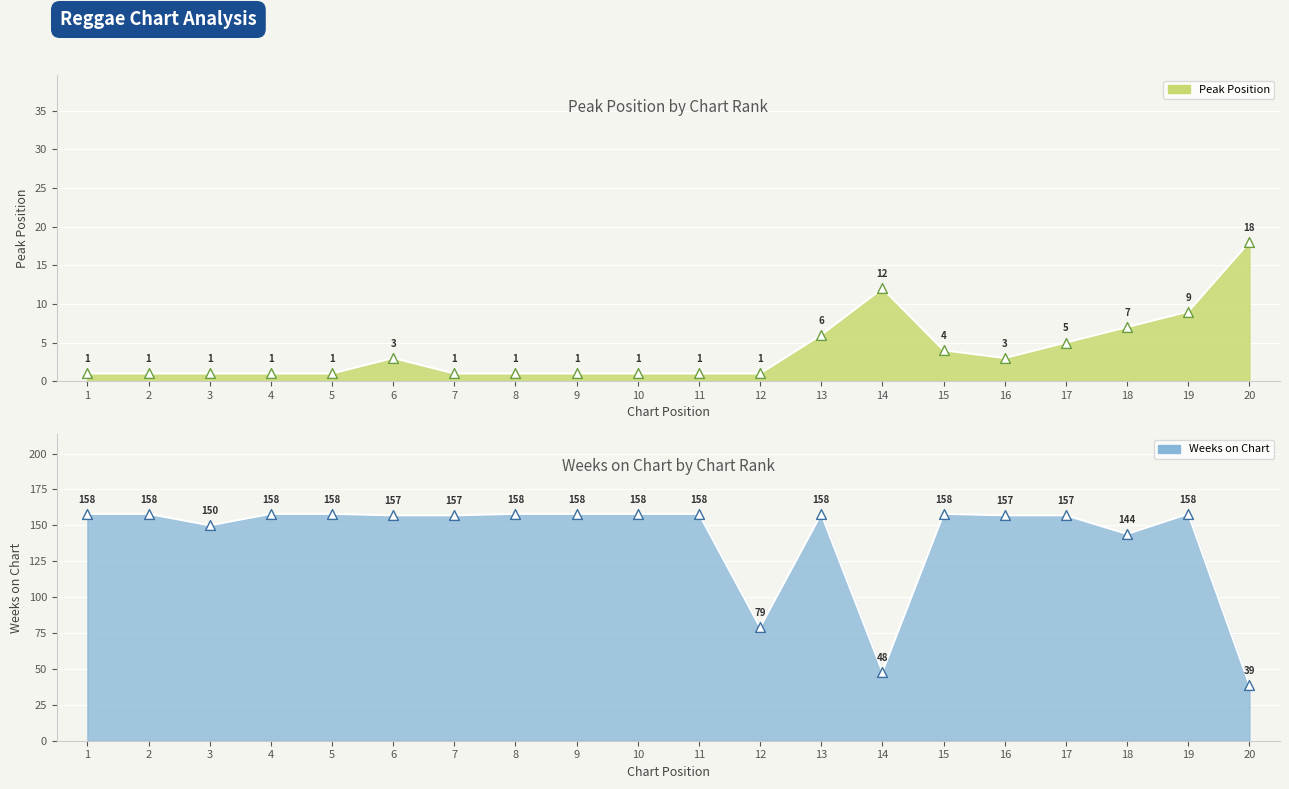

Which series contains the lowest Y value?

Peak Position